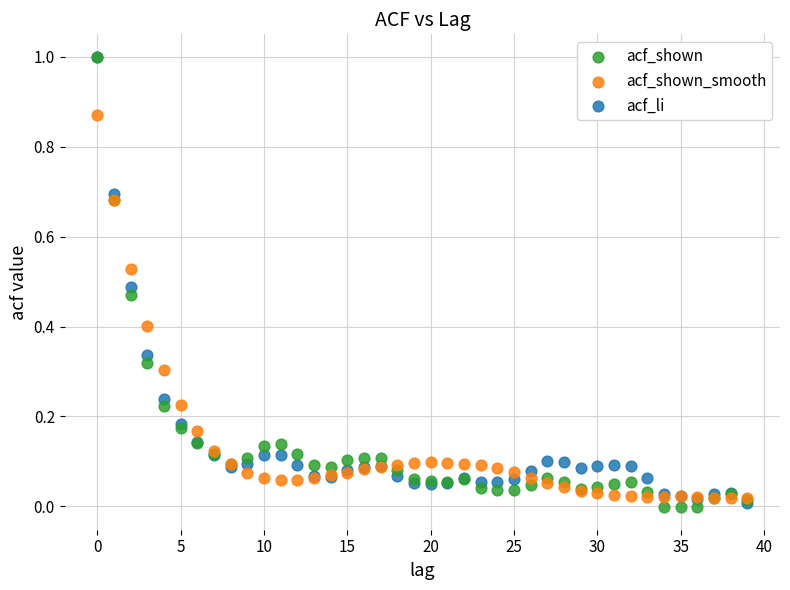

What are all the series names shown in the legend?

acf_shown, acf_shown_smooth, acf_li